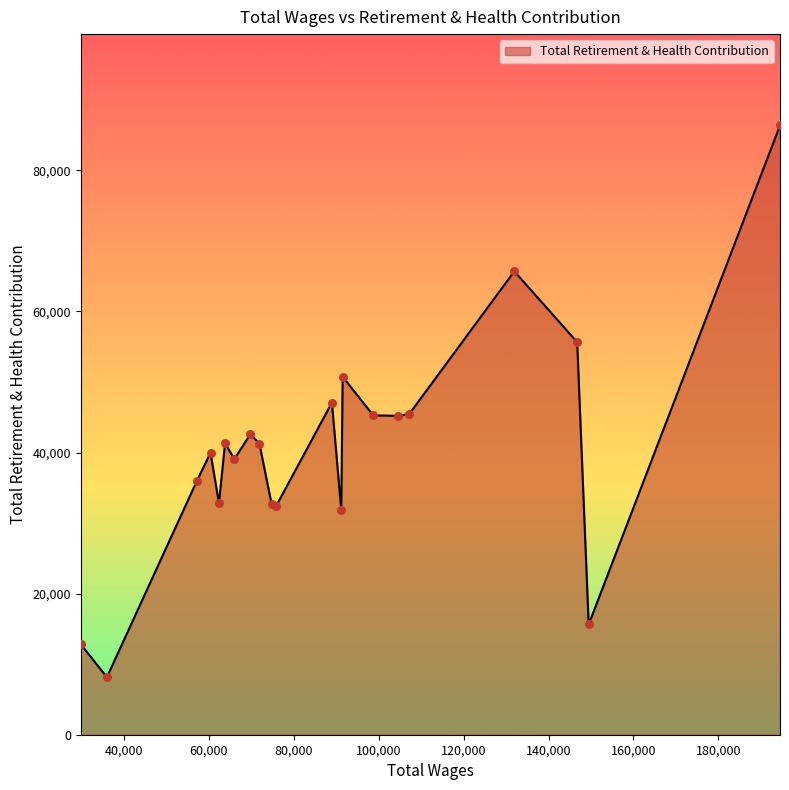

What is the difference between the maximum and minimum values?

78190